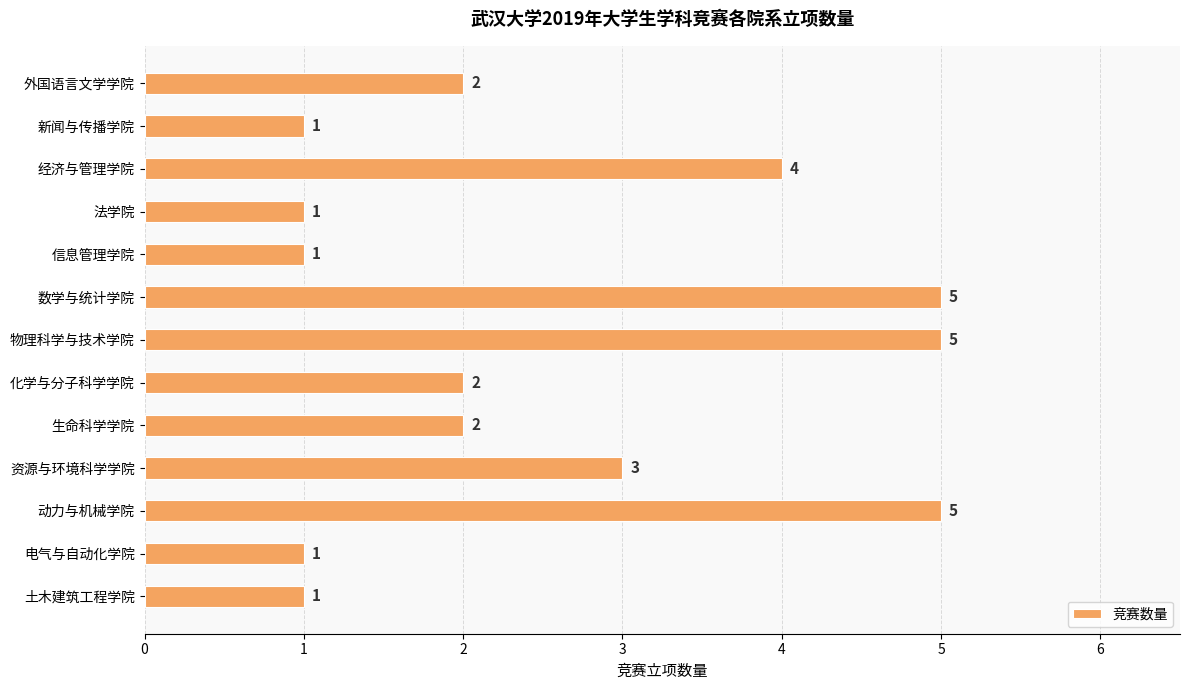

Reading top to bottom, what are all the values shown in this chart?

外国语言文学学院=2	新闻与传播学院=1	经济与管理学院=4	法学院=1	信息管理学院=1	数学与统计学院=5	物理科学与技术学院=5	化学与分子科学学院=2	生命科学学院=2	资源与环境科学学院=3	动力与机械学院=5	电气与自动化学院=1	土木建筑工程学院=1